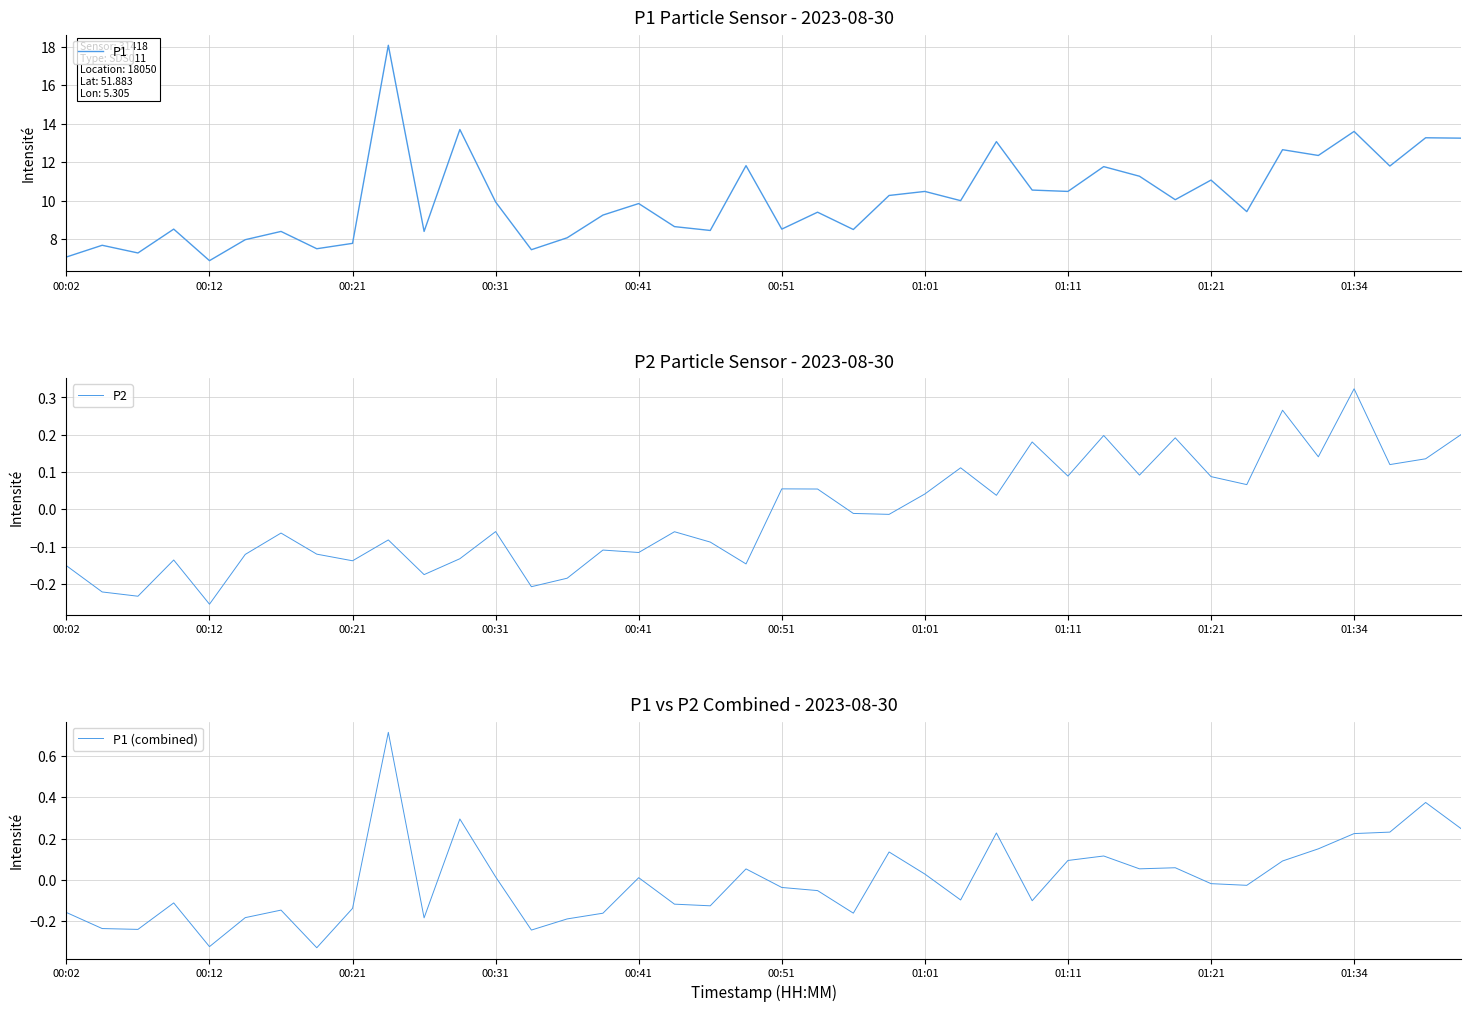

At which label does P2 first exceed 0?

00:51